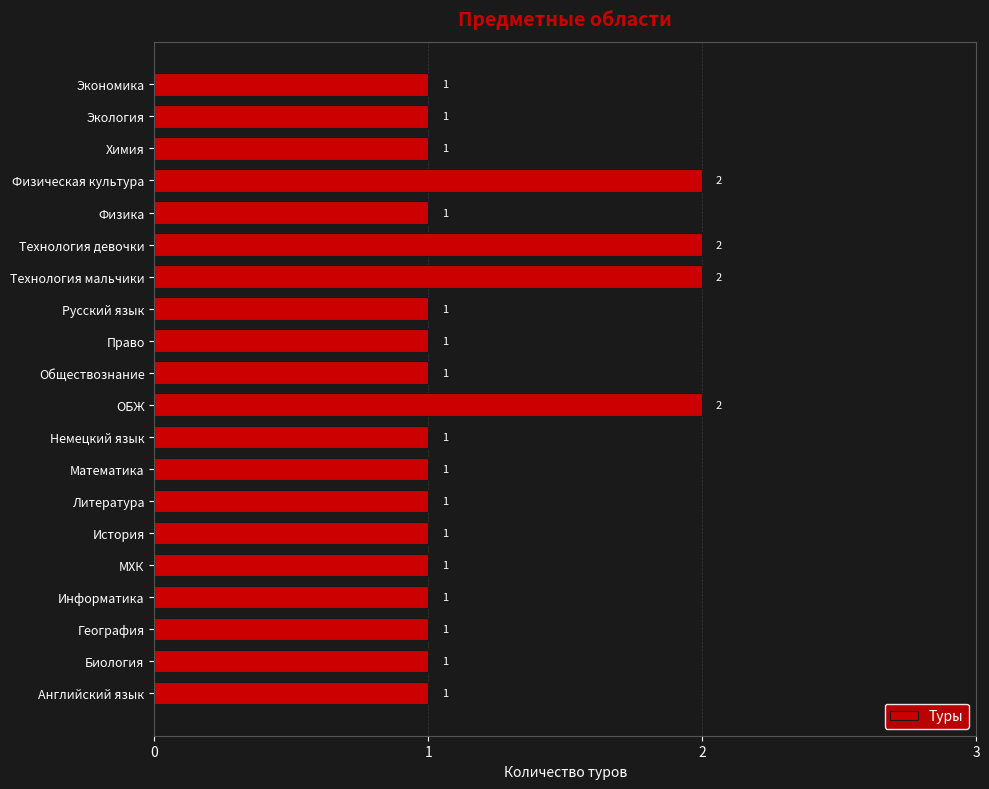

Reading bottom to top, transcribe all the data shown in this chart.

Английский язык=1	Биология=1	География=1	Информатика=1	МХК=1	История=1	Литература=1	Математика=1	Немецкий язык=1	ОБЖ=2	Обществознание=1	Право=1	Русский язык=1	Технология мальчики=2	Технология девочки=2	Физика=1	Физическая культура=2	Химия=1	Экология=1	Экономика=1